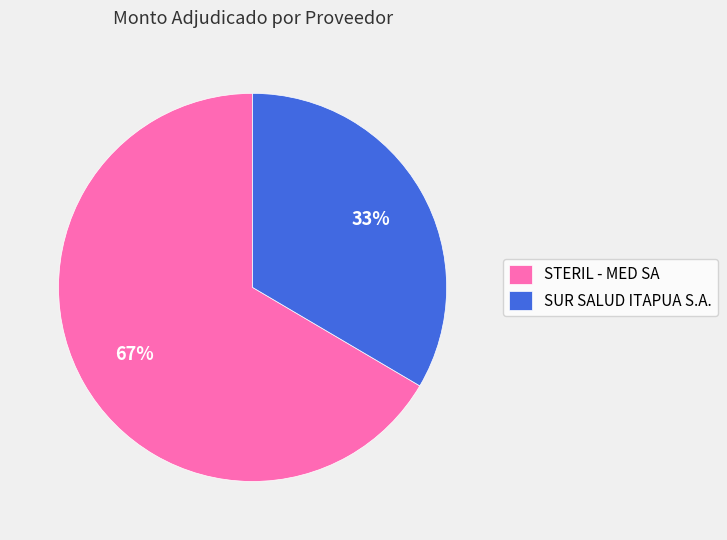

Is it true that STERIL - MED SA is 61% of the pie?

False